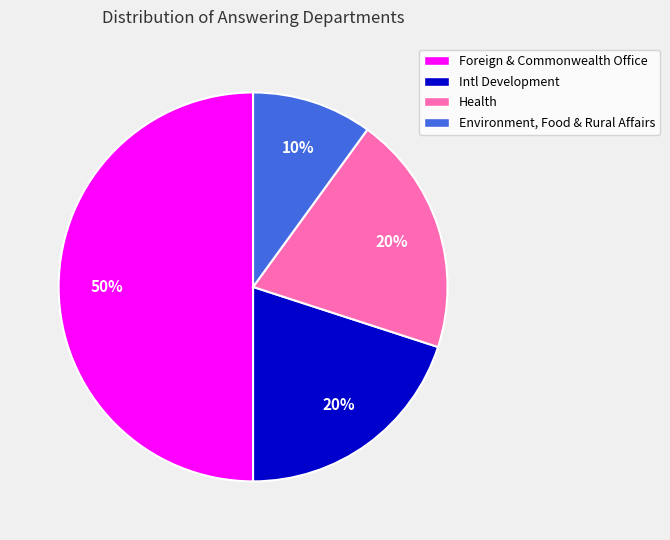

Do Environment, Food & Rural Affairs and Foreign & Commonwealth Office together represent more than half of the pie?

Yes